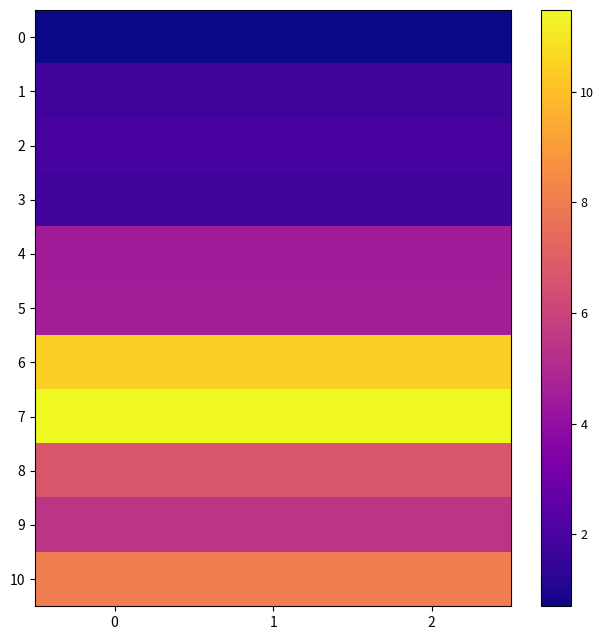

At 1, list the series in order from largest to smallest.

7, 6, 10, 8, 9, 5, 4, 2, 1, 3, 0